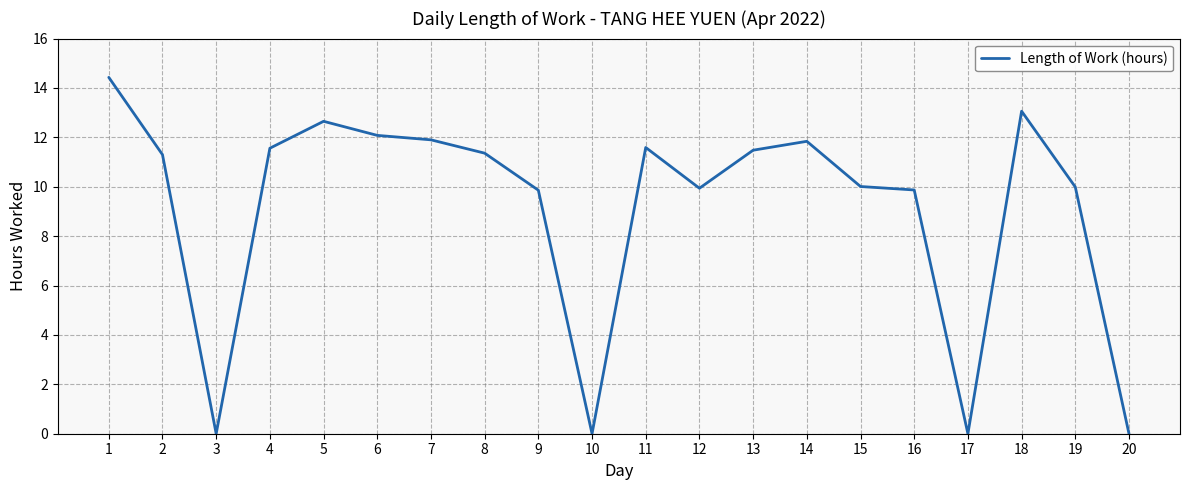

What is the change in value from 10 to 13?

+11.5